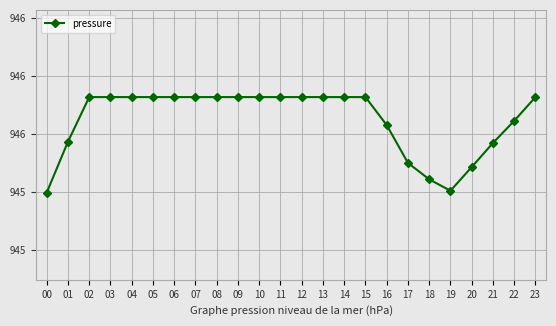

At which category does the data reach its first local valley?

19